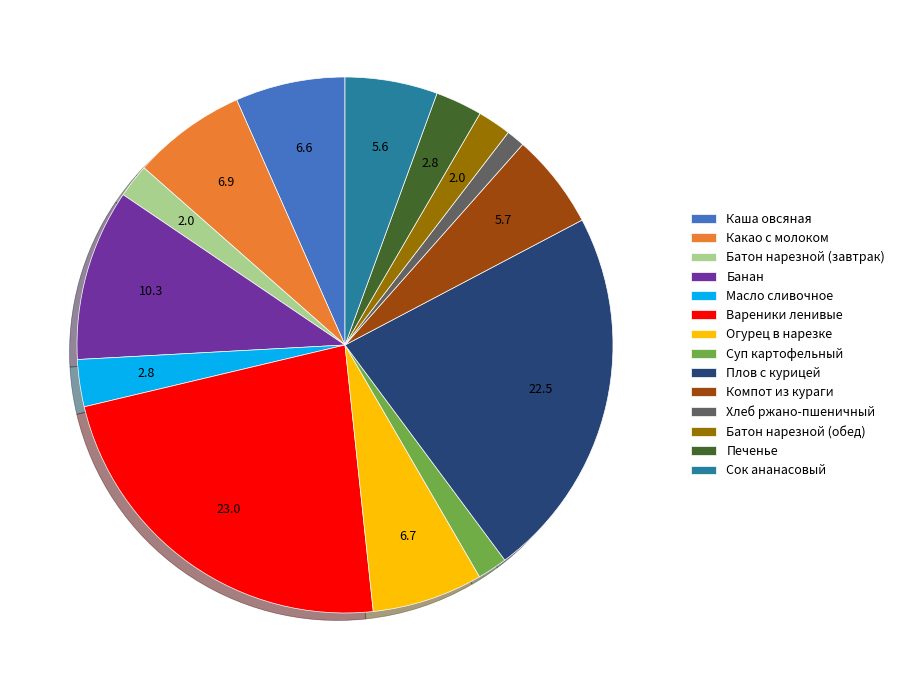

What is the smallest slice in the pie chart?

Хлеб ржано-пшеничный